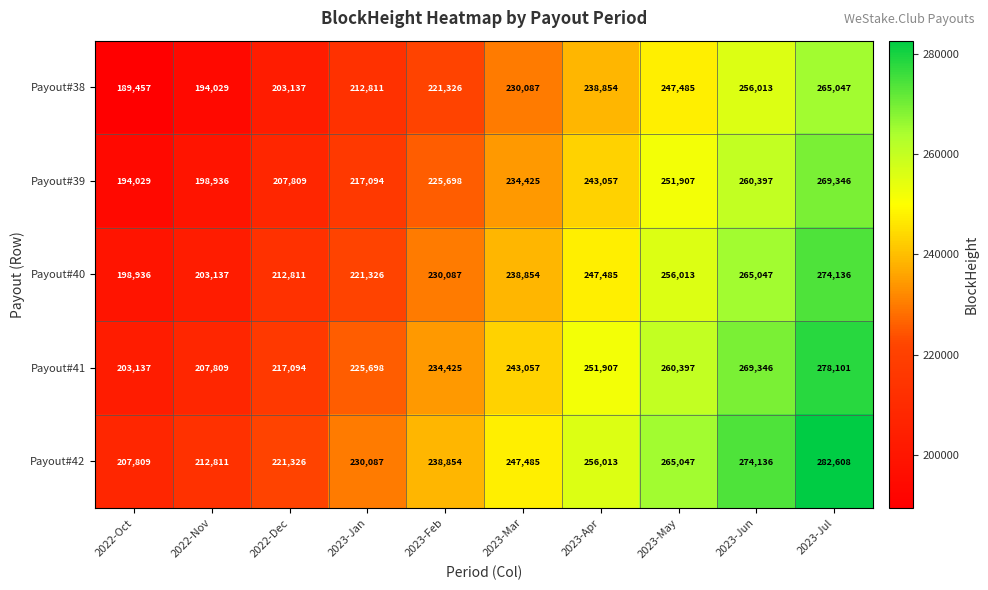

The value of Payout#40 at 2022-Dec is 364398. True or false?

False